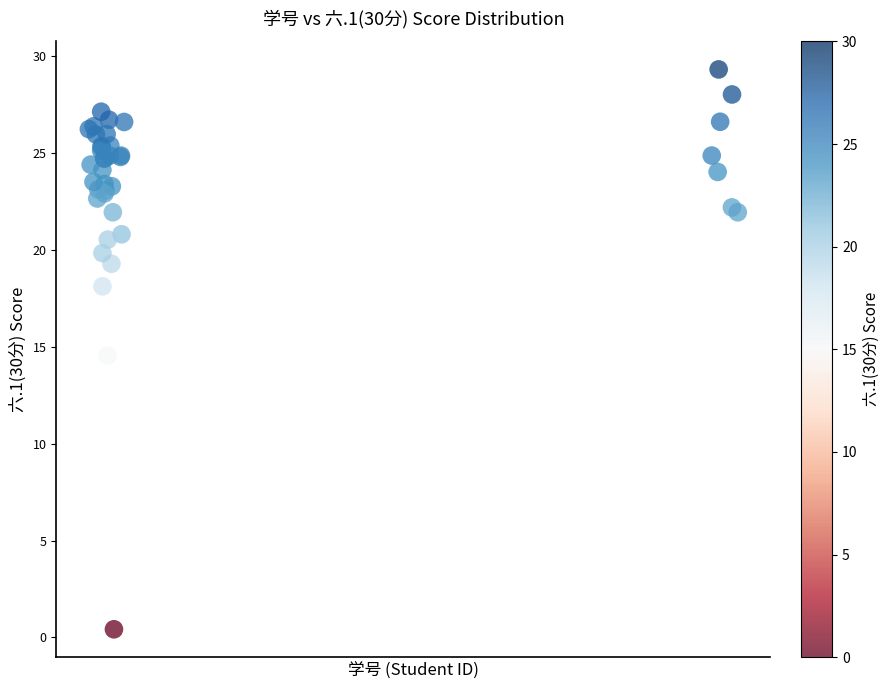

What Y value in the scatter plot is closest to 14?

14.6